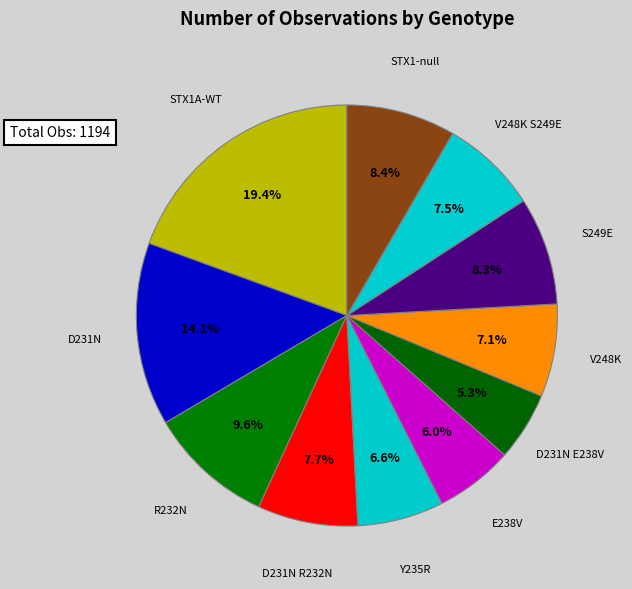

How many segments does this pie chart have?

11